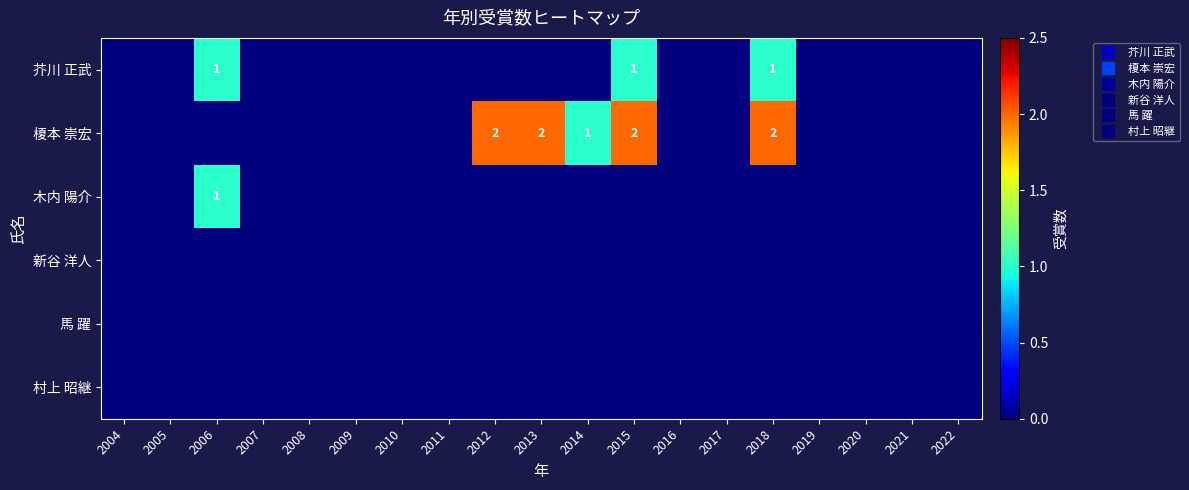

Count the number of categories in the chart.

19